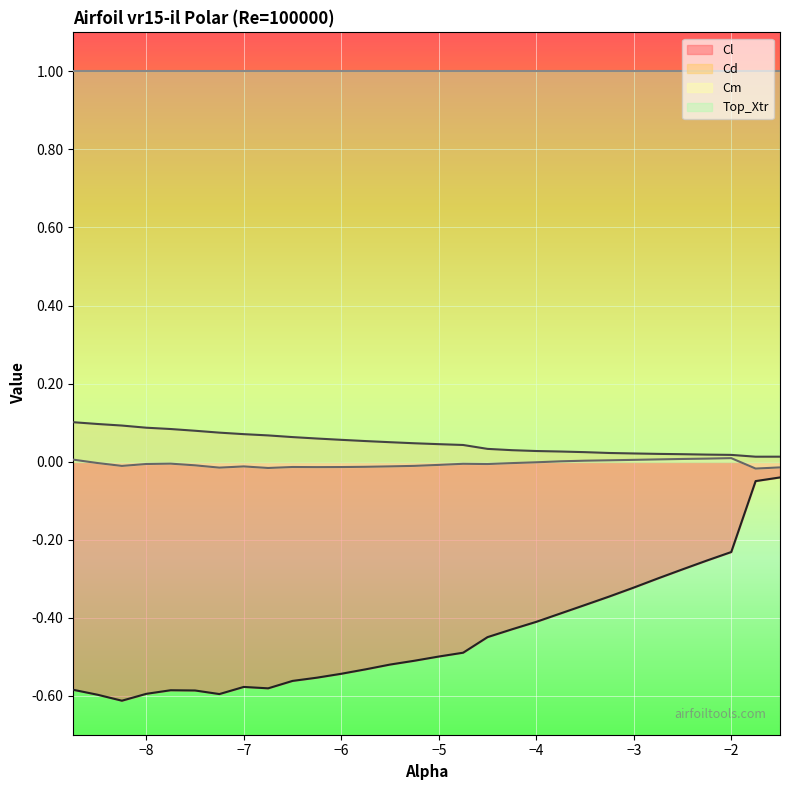

Which series has the widest spread of values?

Cl